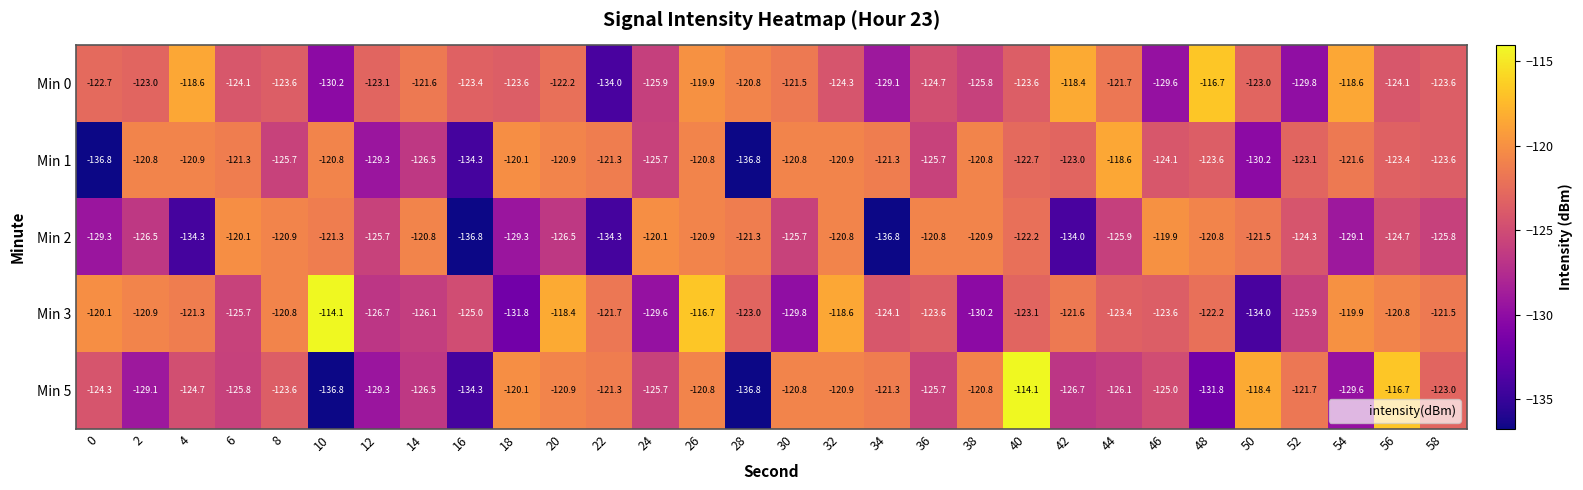

True or false: Min 1 has a value of -25.9 at 12.

False